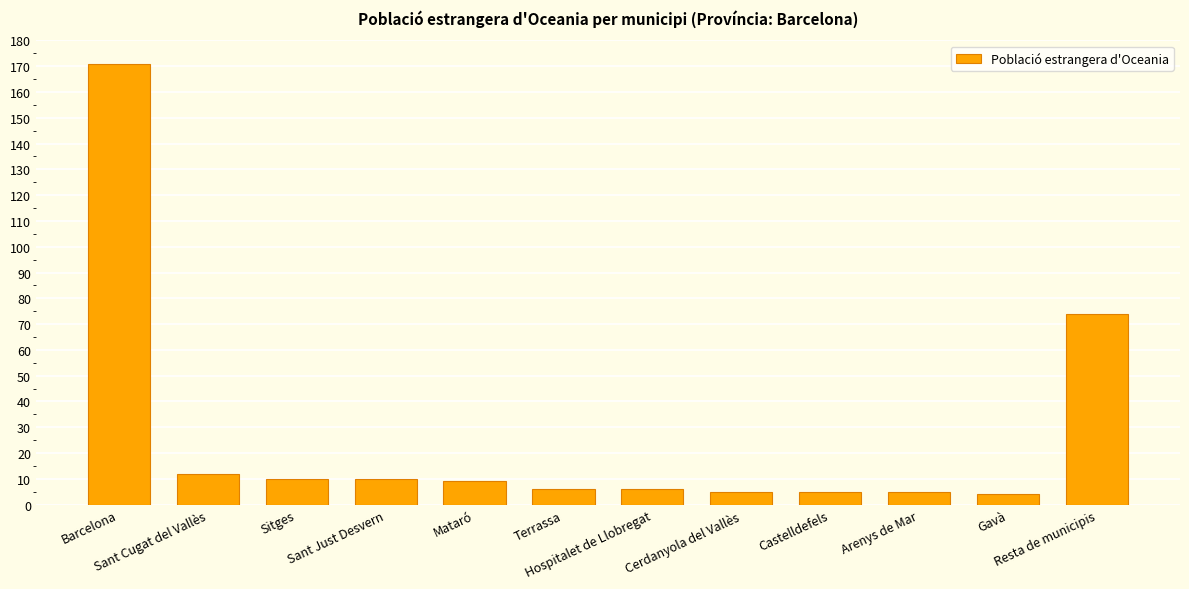

What is the label of the 5th bar from the left?

Mataró